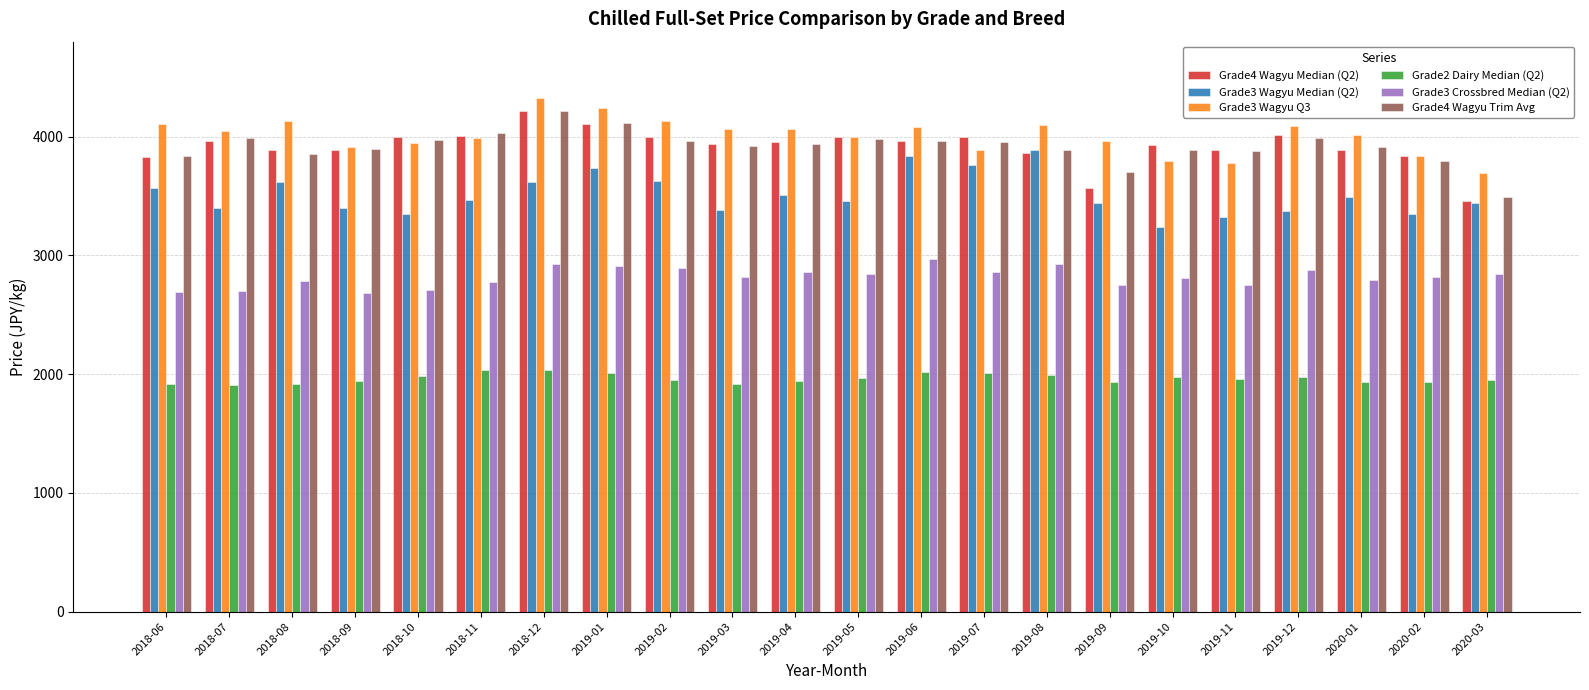

What is the highest value of the Grade3 Crossbred Median (Q2) series?

2970